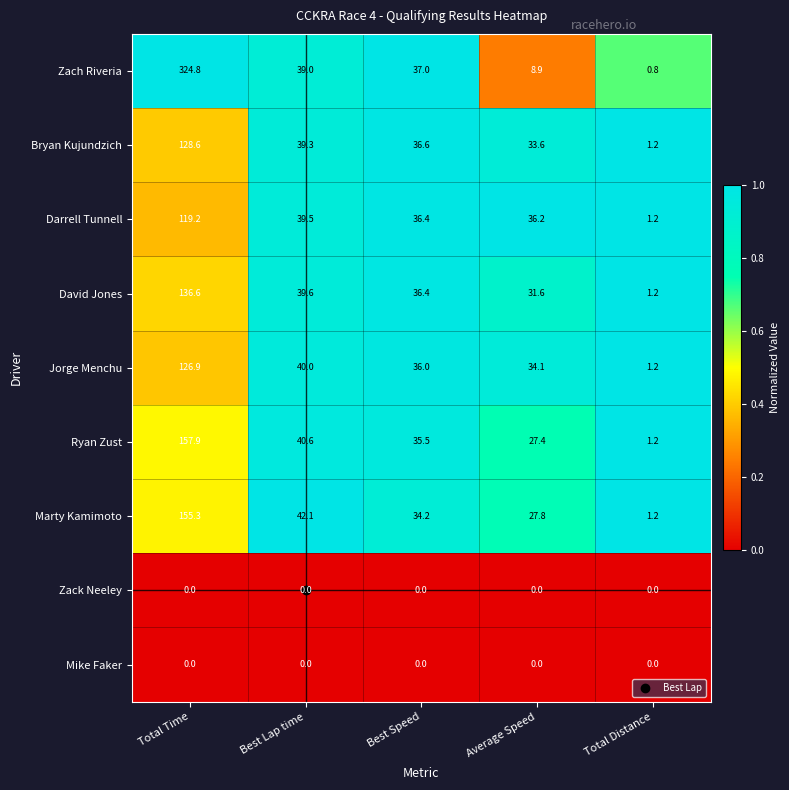

What is the spread (max minus min) of values at Total Time?

324.8